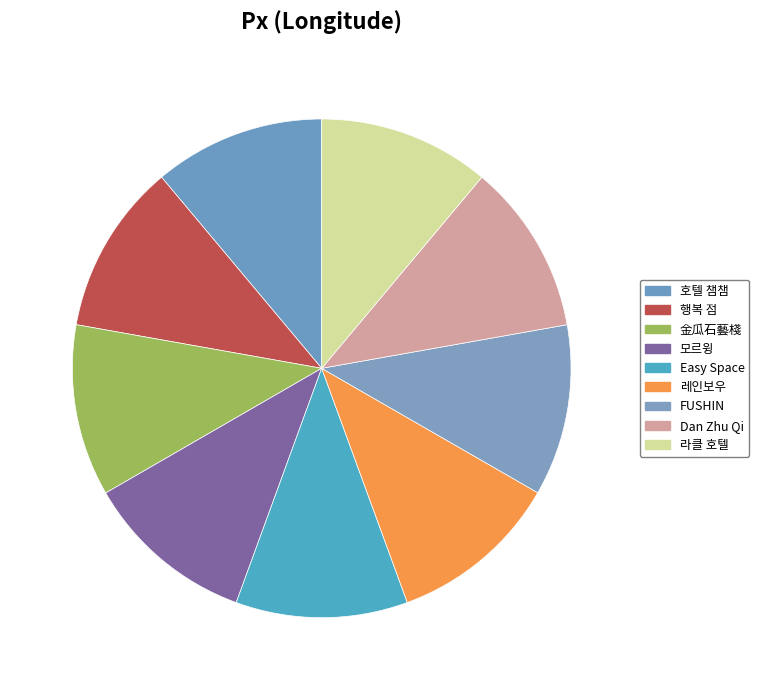

How many segments does this pie chart have?

9